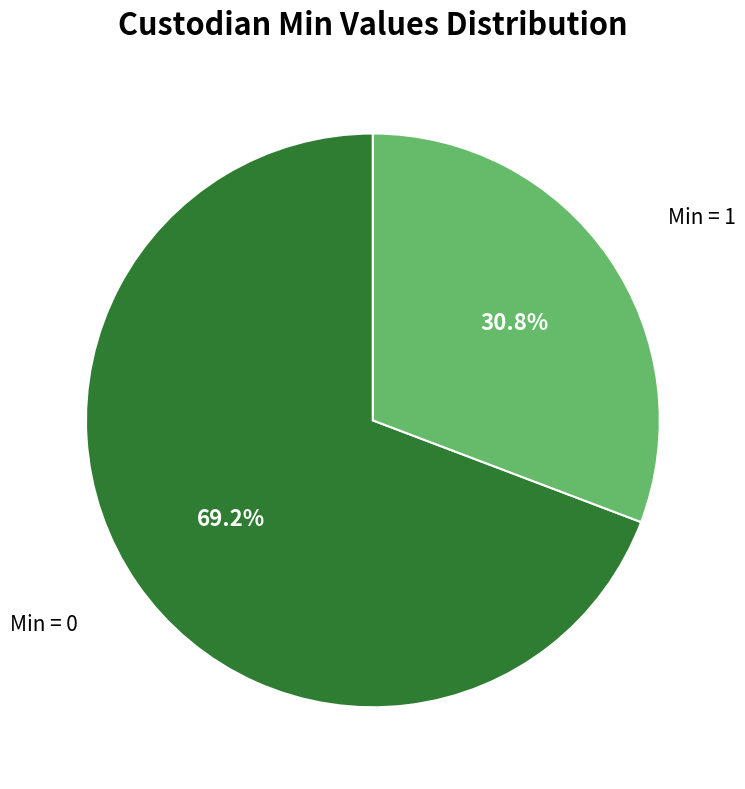

Which category has the smallest portion of the pie?

Min = 1